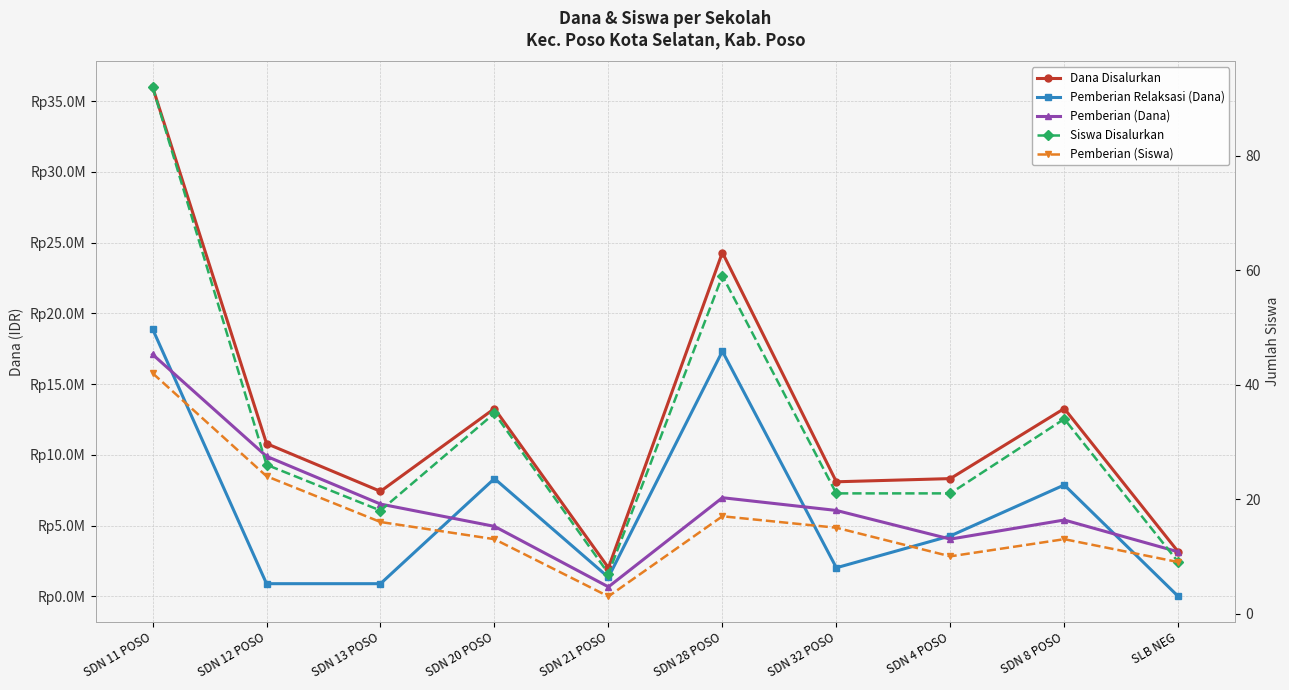

Reading left to right, extract all data points from this chart.

Dana Disalurkan: SDN 11 POSO=36000000	SDN 12 POSO=10800000	SDN 13 POSO=7425000	SDN 20 POSO=13275000	SDN 21 POSO=2025000	SDN 28 POSO=24300000	SDN 32 POSO=8100000	SDN 4 POSO=8325000	SDN 8 POSO=13275000	SLB NEG=3150000
Pemberian Relaksasi (Dana): SDN 11 POSO=18900000	SDN 12 POSO=900000	SDN 13 POSO=900000	SDN 20 POSO=8325000	SDN 21 POSO=1350000	SDN 28 POSO=17325000	SDN 32 POSO=2025000	SDN 4 POSO=4275000	SDN 8 POSO=7875000	SLB NEG=0
Pemberian (Dana): SDN 11 POSO=17100000	SDN 12 POSO=9900000	SDN 13 POSO=6525000	SDN 20 POSO=4950000	SDN 21 POSO=675000	SDN 28 POSO=6975000	SDN 32 POSO=6075000	SDN 4 POSO=4050000	SDN 8 POSO=5400000	SLB NEG=3150000
Siswa Disalurkan: SDN 11 POSO=92	SDN 12 POSO=26	SDN 13 POSO=18	SDN 20 POSO=35	SDN 21 POSO=7	SDN 28 POSO=59	SDN 32 POSO=21	SDN 4 POSO=21	SDN 8 POSO=34	SLB NEG=9
Pemberian (Siswa): SDN 11 POSO=42	SDN 12 POSO=24	SDN 13 POSO=16	SDN 20 POSO=13	SDN 21 POSO=3	SDN 28 POSO=17	SDN 32 POSO=15	SDN 4 POSO=10	SDN 8 POSO=13	SLB NEG=9